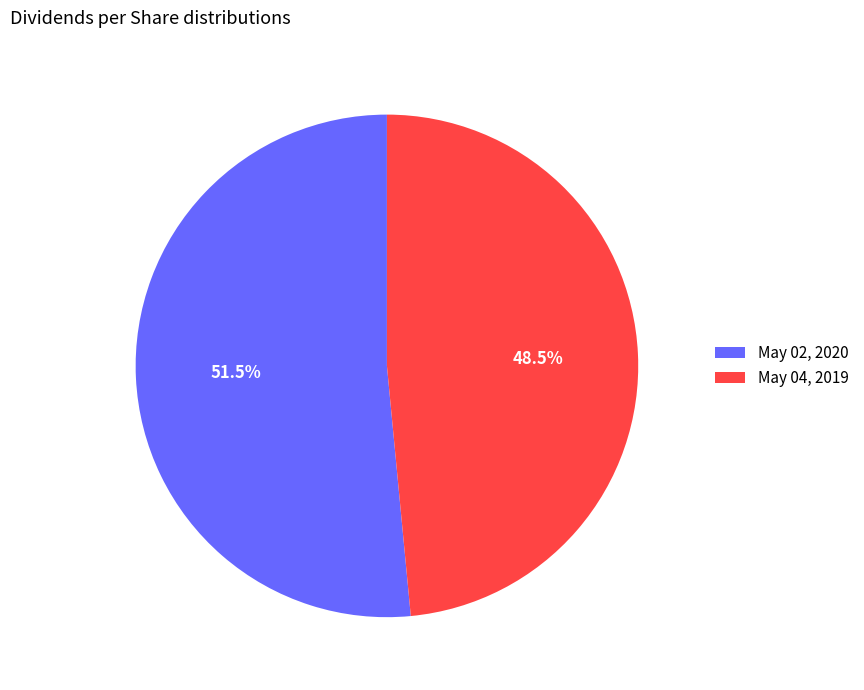

How much of the chart is everything except May 04, 2019?

51.5%